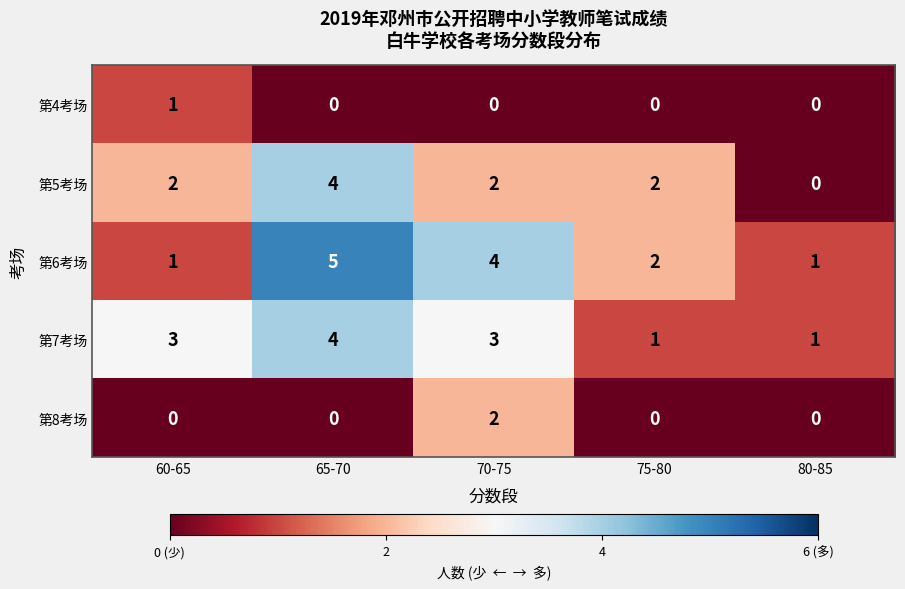

Count the 第7考场 values in the range 1 to 3.

4